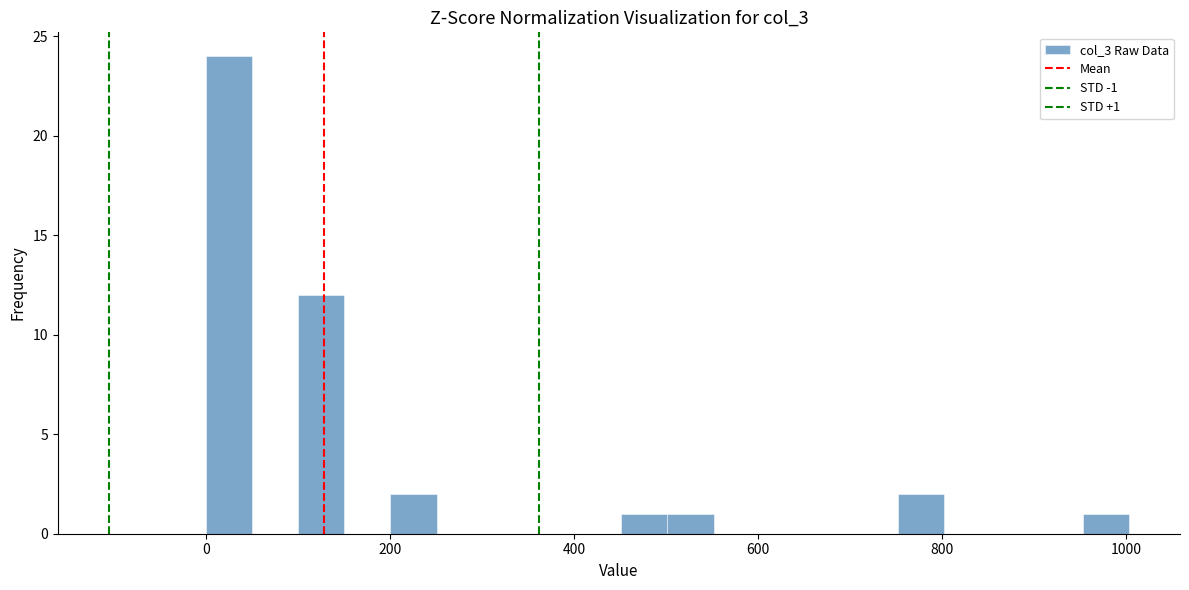

Read against the x-axis, roughly where is the centre of the tallest bar?

20